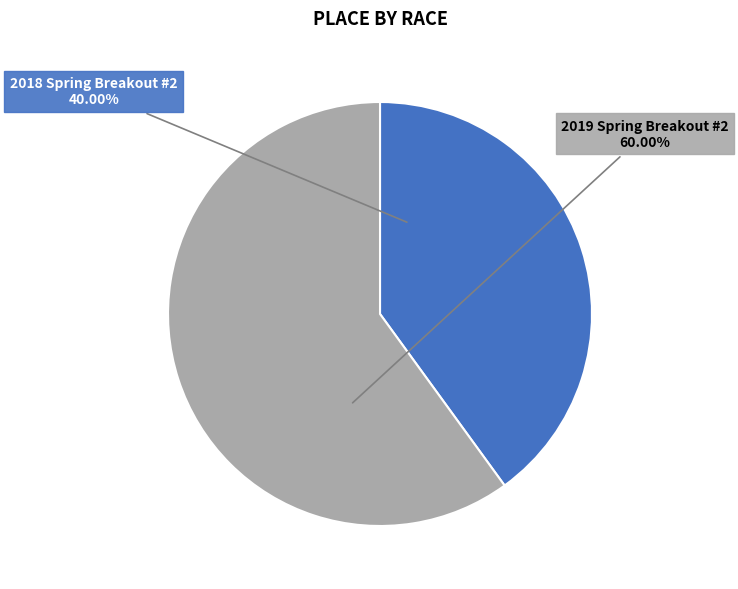

Which category has the biggest portion of the pie?

2019 Spring Breakout #2